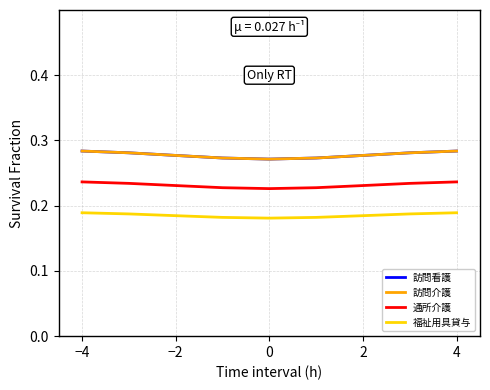

What is the minimum value shown in the chart?

0.2